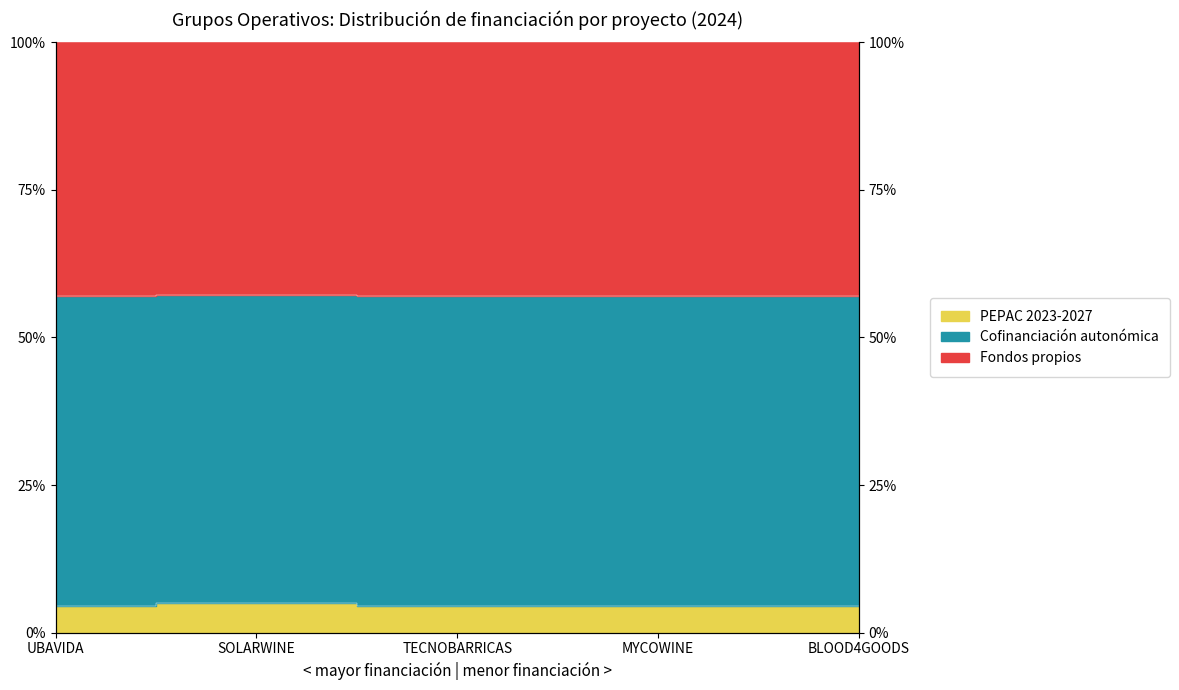

True or false: the data shows 5.8 at MYCOWINE.

False